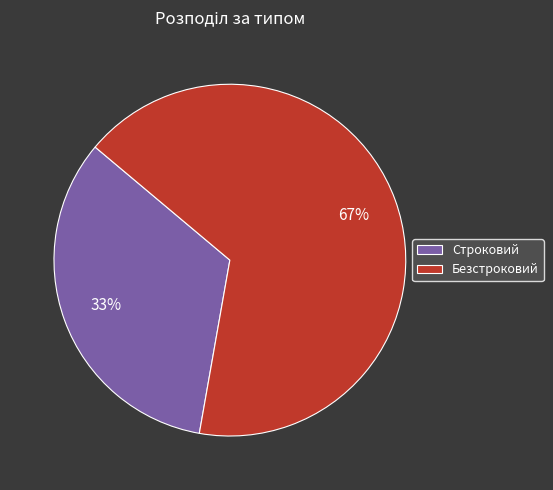

Is there any slice that represents more than half of the pie?

Yes